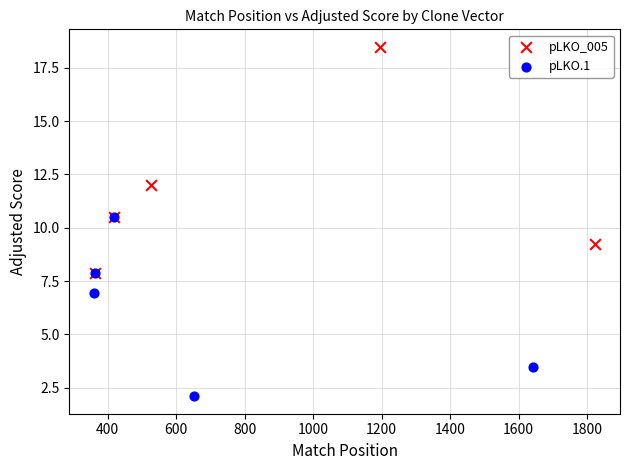

Which series reaches the maximum Y coordinate?

pLKO_005